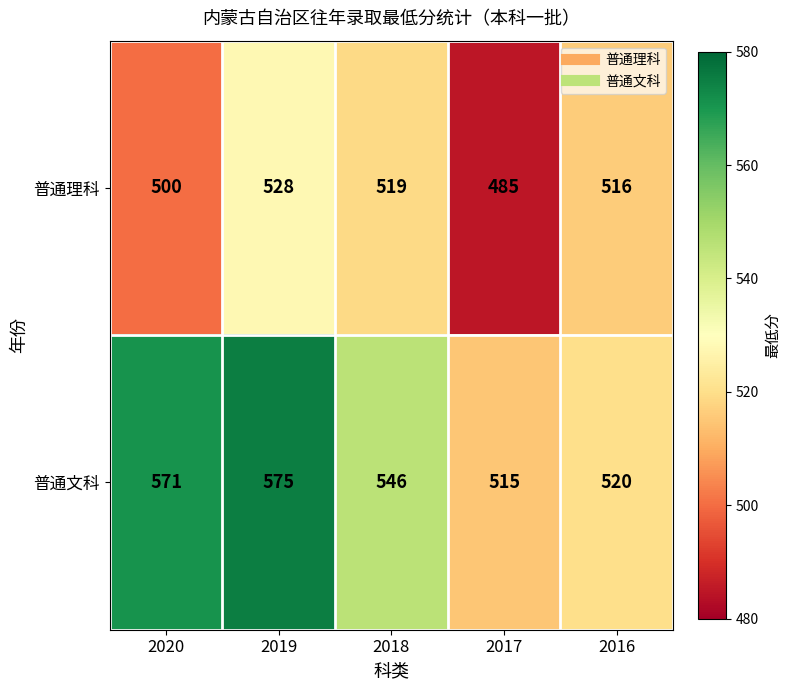

Reading left to right, list all the values displayed in this chart.

普通理科: 500	528	519	485	516
普通文科: 571	575	546	515	520